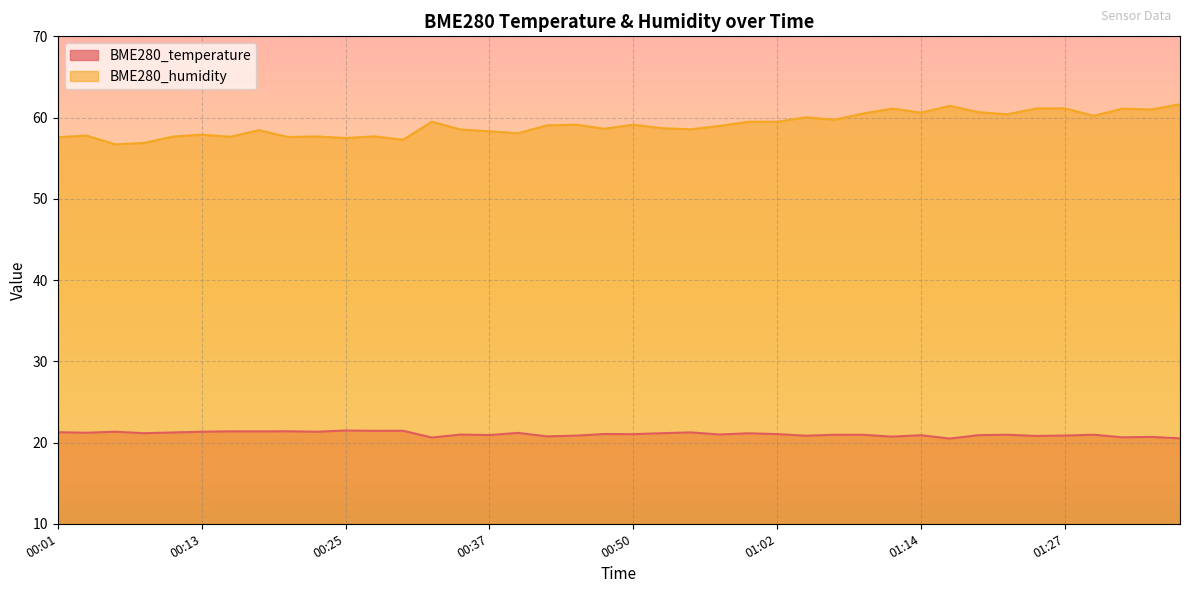

True or false: BME280_temperature and BME280_humidity intersect in this chart.

False